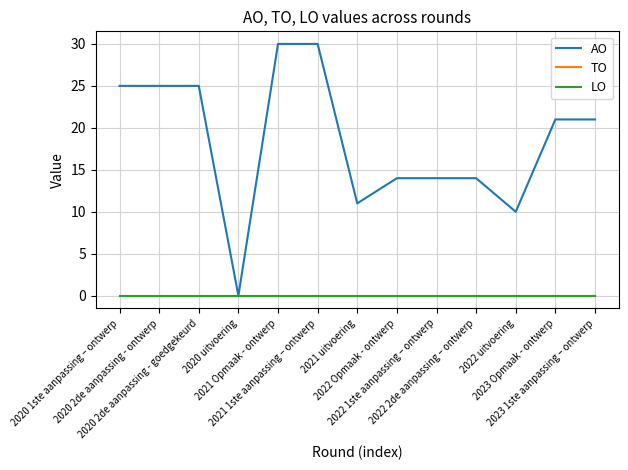

True or false: AO and LO cross at least once.

False